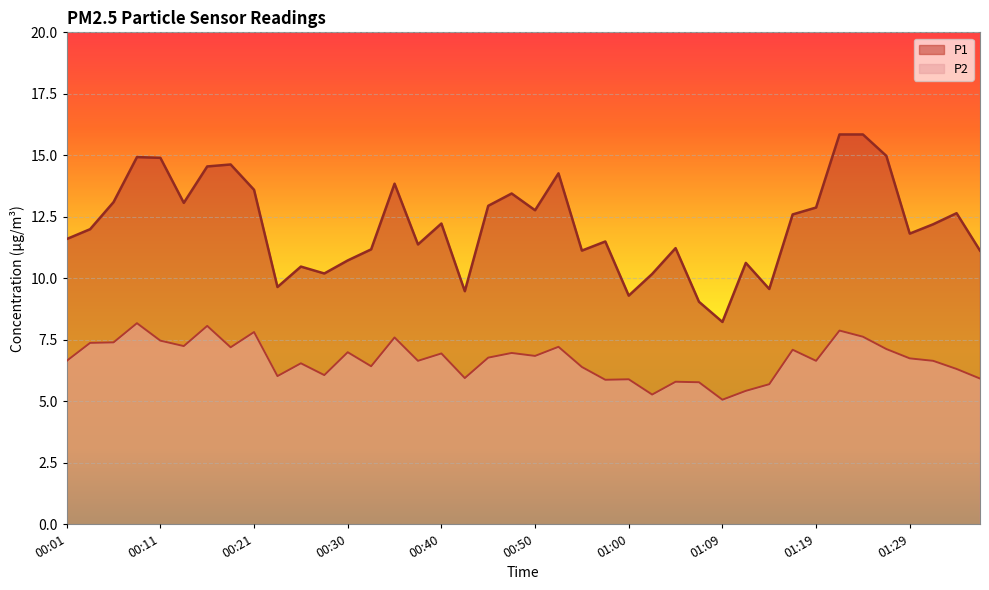

True or false: P2 has a value of 10.1 at 00:38.

False